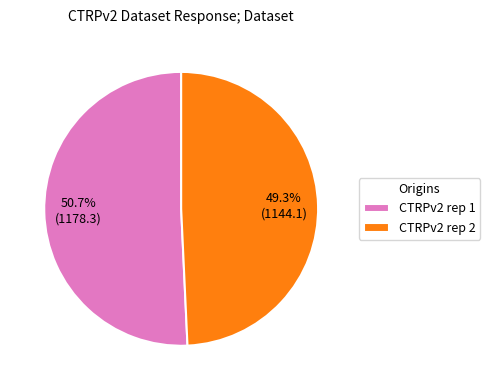

How many segments does this pie chart have?

2